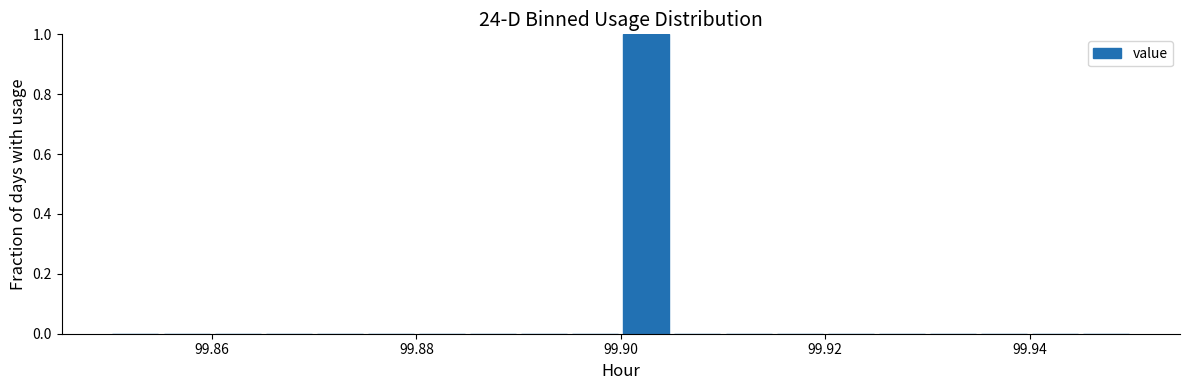

Read against the x-axis, roughly where is the centre of the tallest bar?

99.902